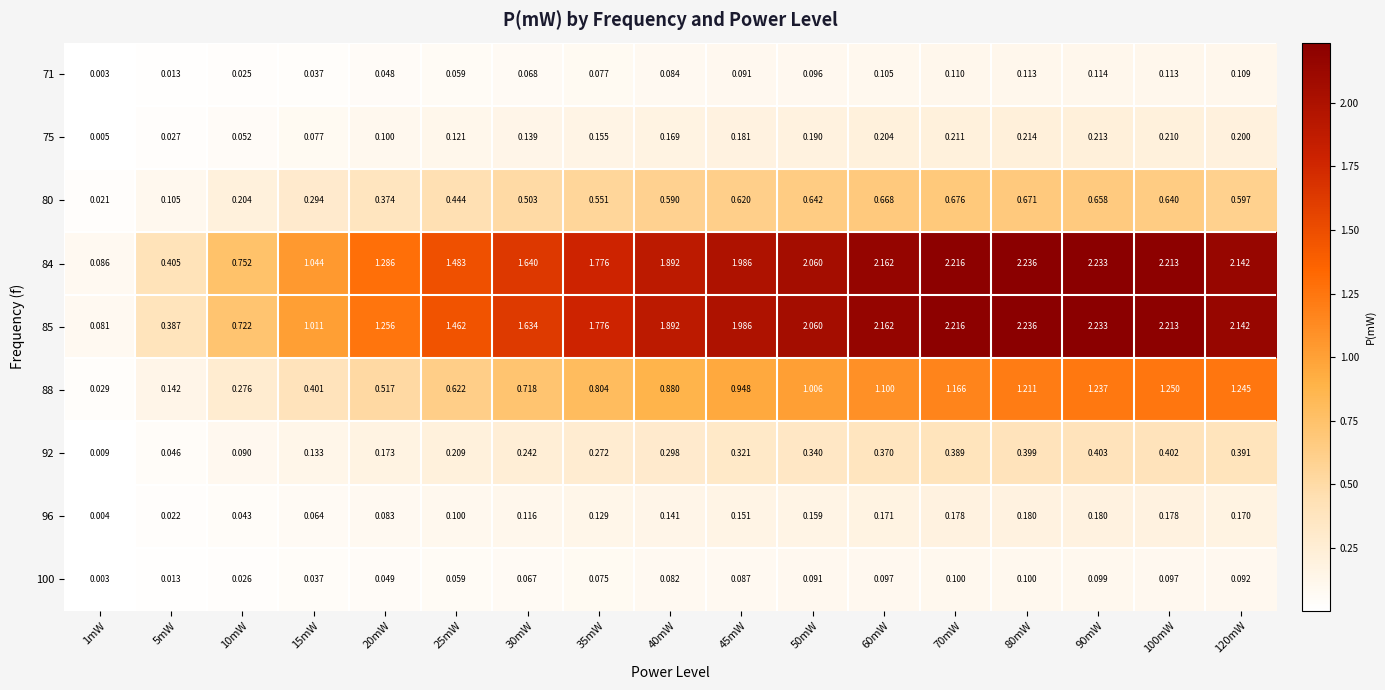

Is the value of 96 at 70mW greater than the value of 100 at 1mW?

Yes